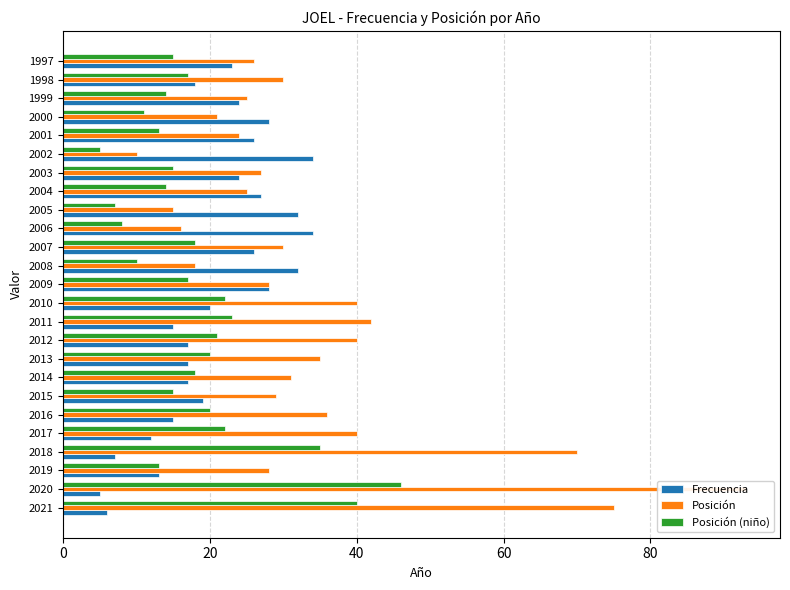

List the series in order of their overall mean, lowest first.

Posición (niño), Frecuencia, Posición